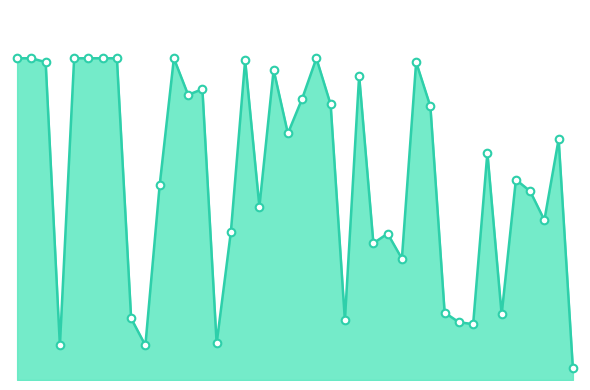

Does the chart have visible grid lines?

No